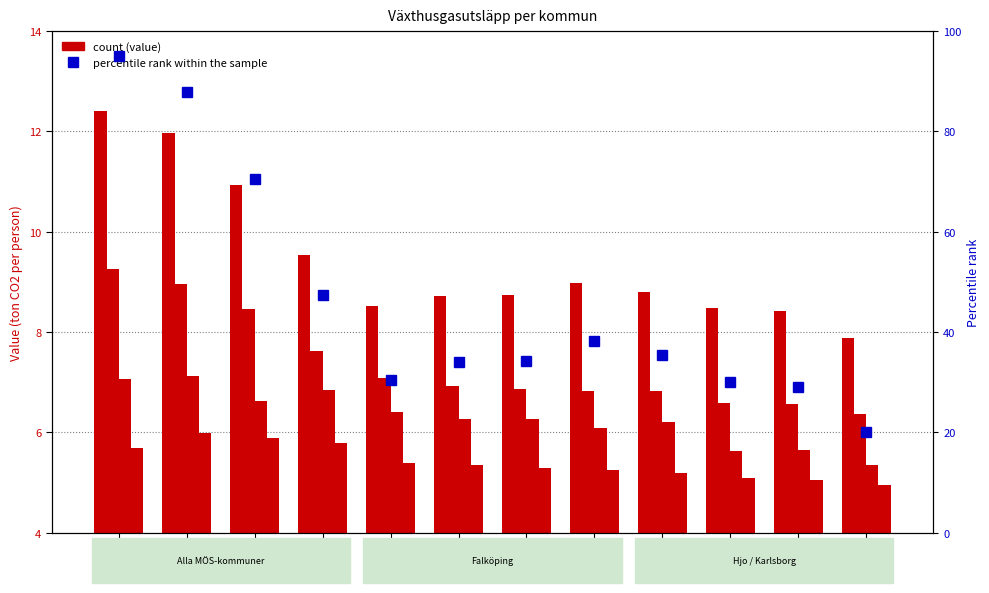

Which has a higher value, 2019 or 2015?

2019